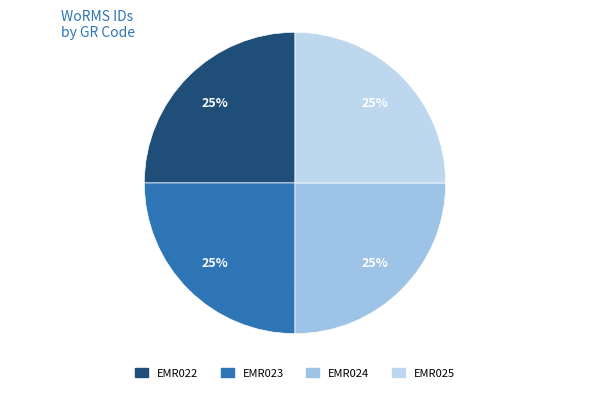

Count the number of slices in the pie.

4